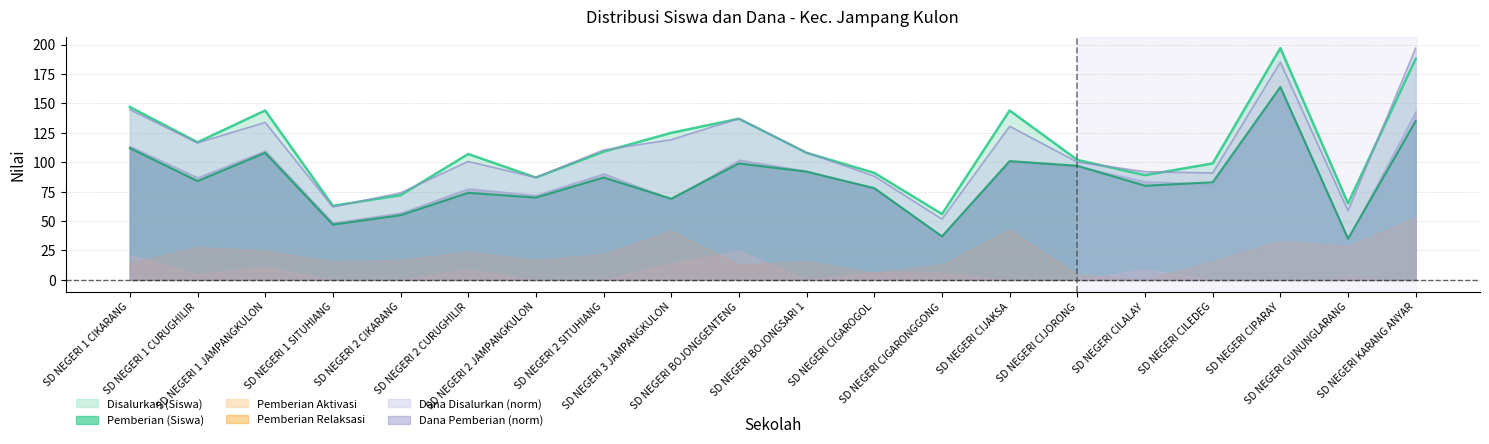

How many data points in Dana Disalurkan (juta) are above 108?

10